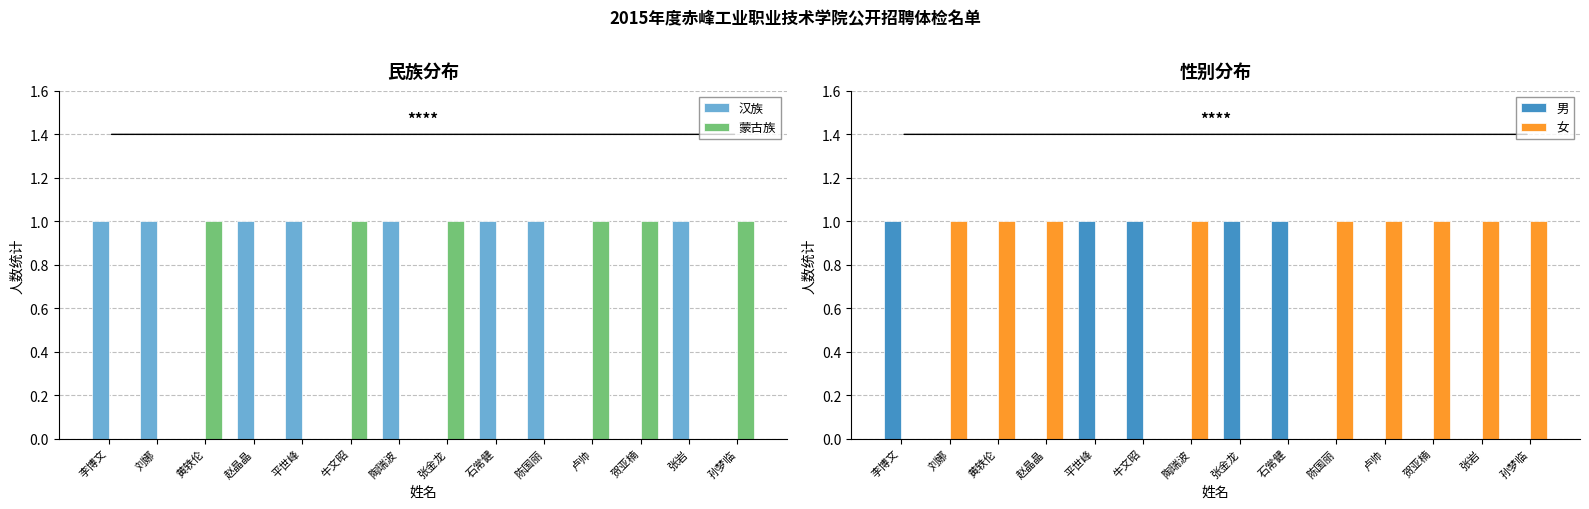

Reading left to right, transcribe all the data shown in this chart.

汉族: 1	1	0	1	1	0	1	0	1	1	0	0	1	0
蒙古族: 0	0	1	0	0	1	0	1	0	0	1	1	0	1
男: 1	0	0	0	1	1	0	1	1	0	0	0	0	0
女: 0	1	1	1	0	0	1	0	0	1	1	1	1	1